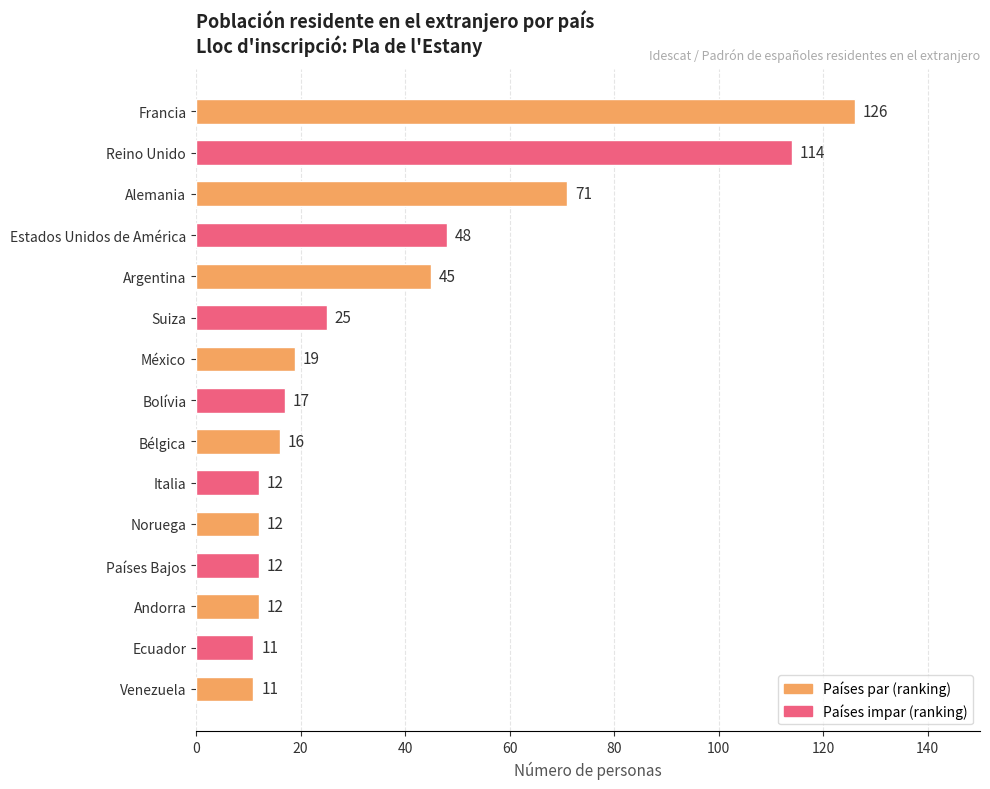

True or false: the data shows 16 at Bélgica.

True